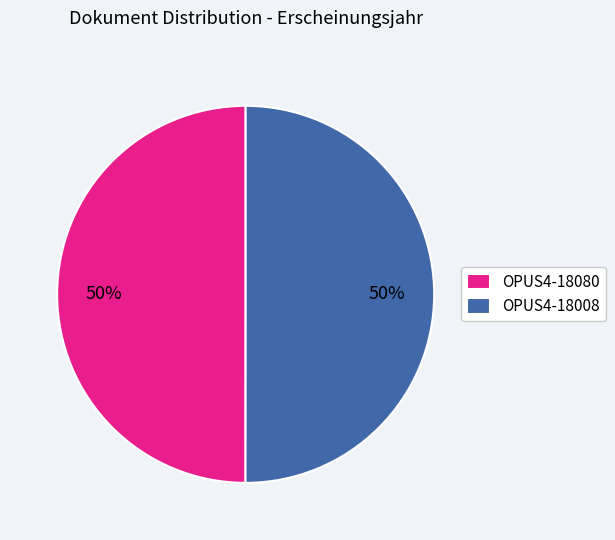

The OPUS4-18008 slice represents 60% of the pie. True or false?

False